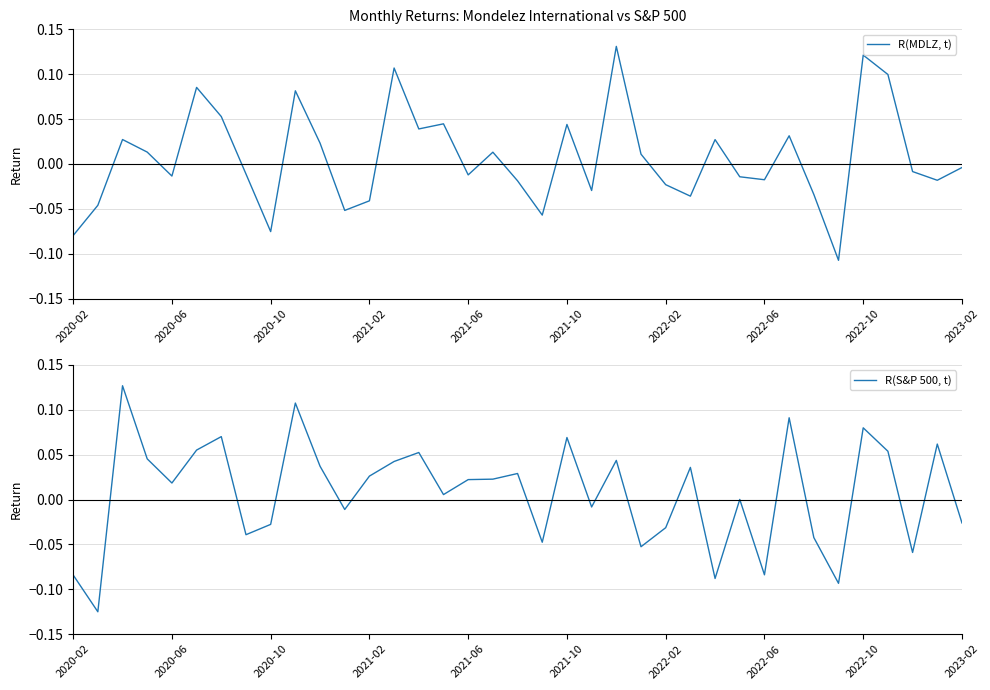

What are all the series names shown in the legend?

R(MDLZ, t), R(S&P 500, t)